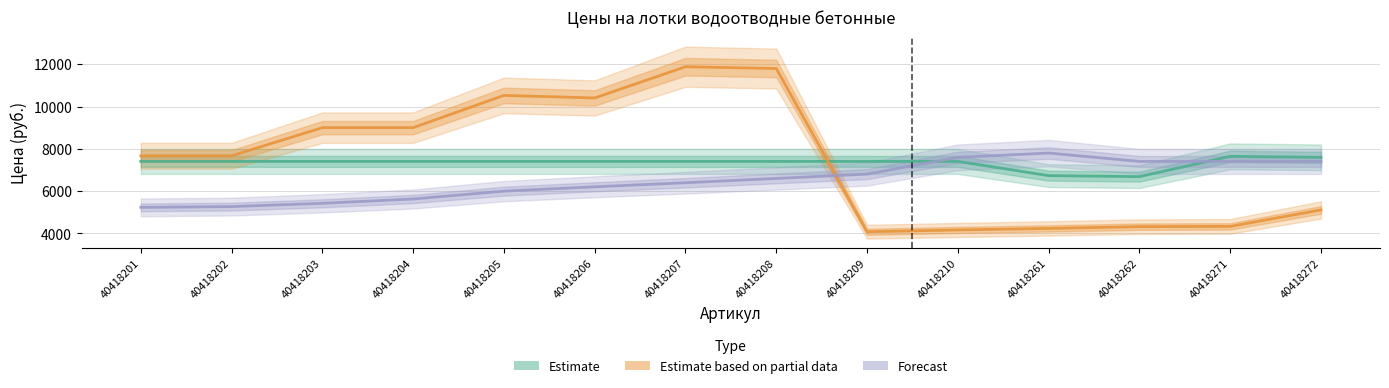

How many interior local valleys does the Estimate based on partial data series have?

2